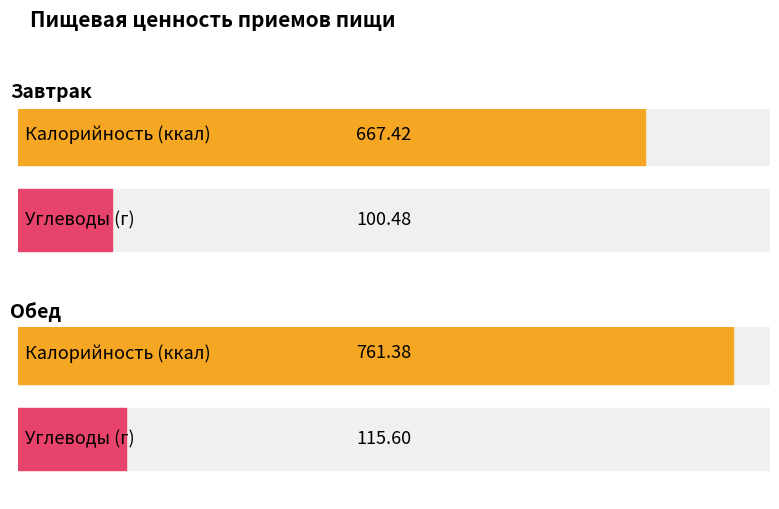

What is the value of the Калорийность bar at the 2nd from the left?

761.4